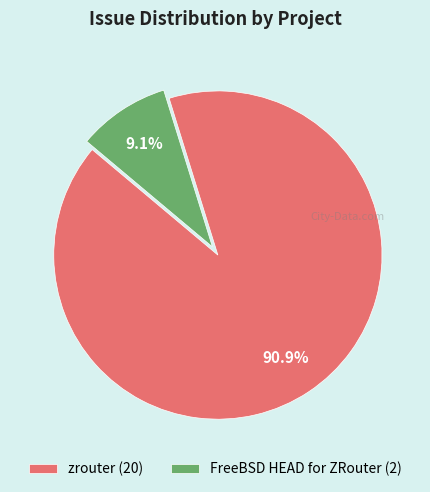

Between FreeBSD HEAD for ZRouter (2) and zrouter (20), which is larger?

zrouter (20)